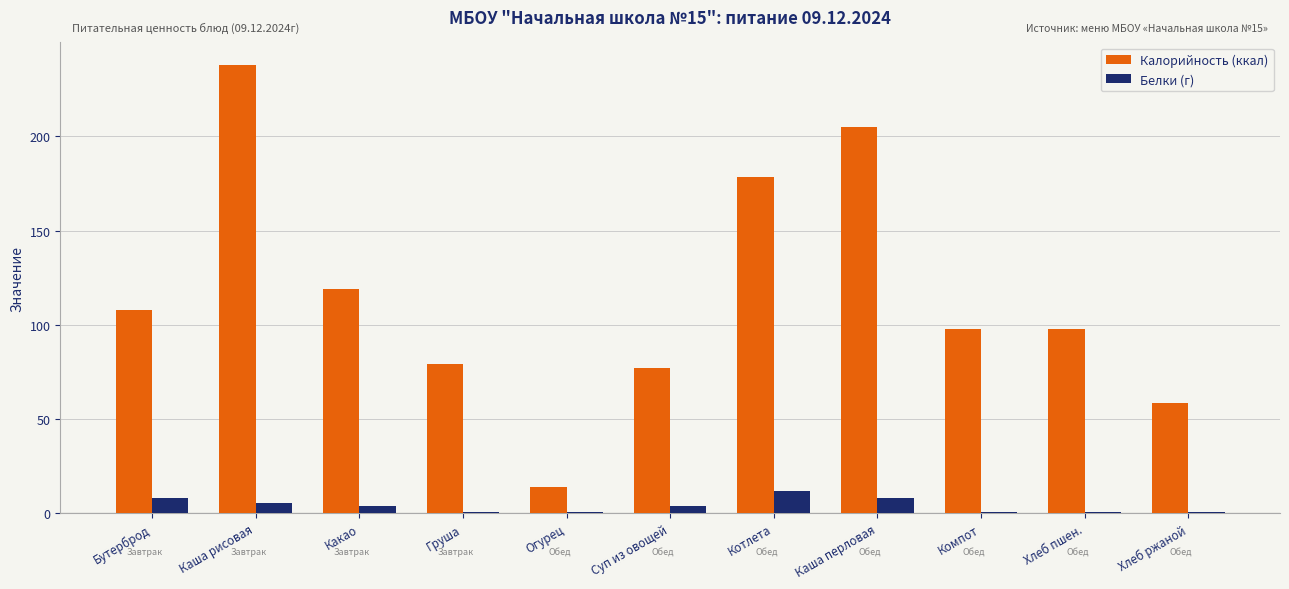

Which series has the largest total across all categories?

Калорийность (ккал)